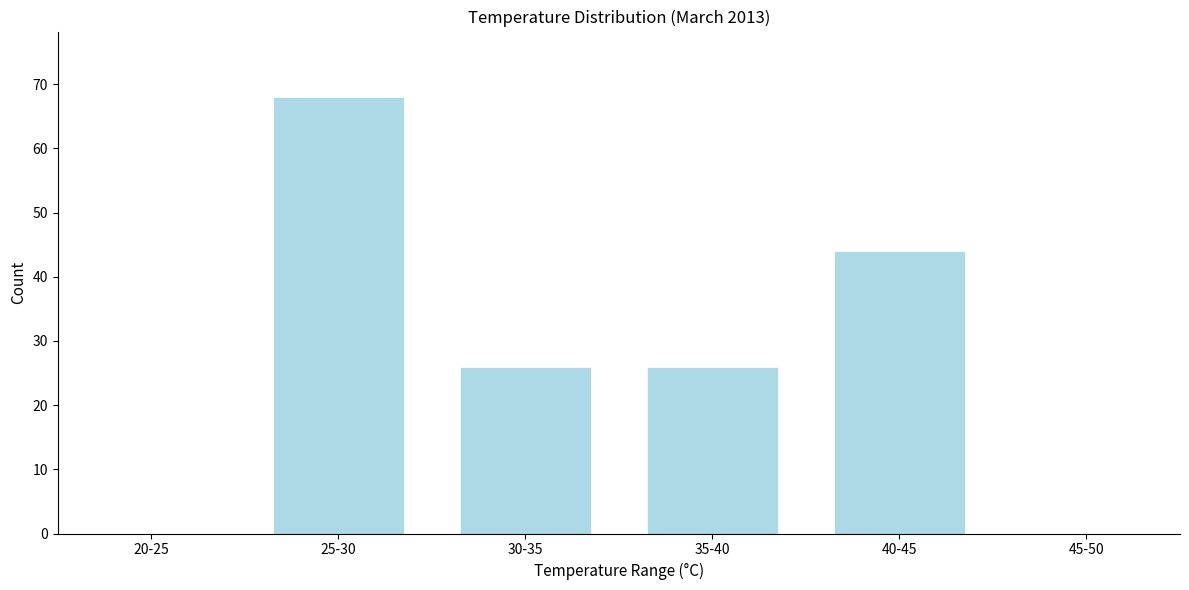

Reading left to right, transcribe all the data shown in this chart.

20-25=0	25-30=68	30-35=26	35-40=26	40-45=44	45-50=0